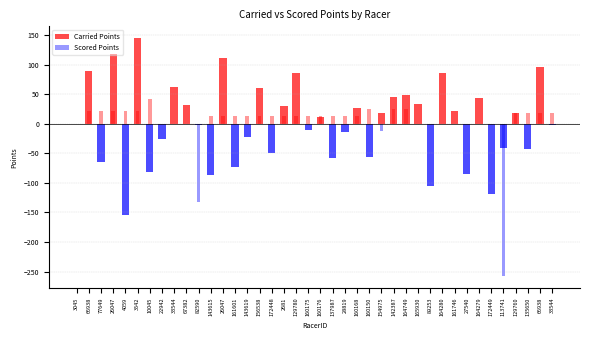

What are all the series names shown in the legend?

Carried Points, Scored Points